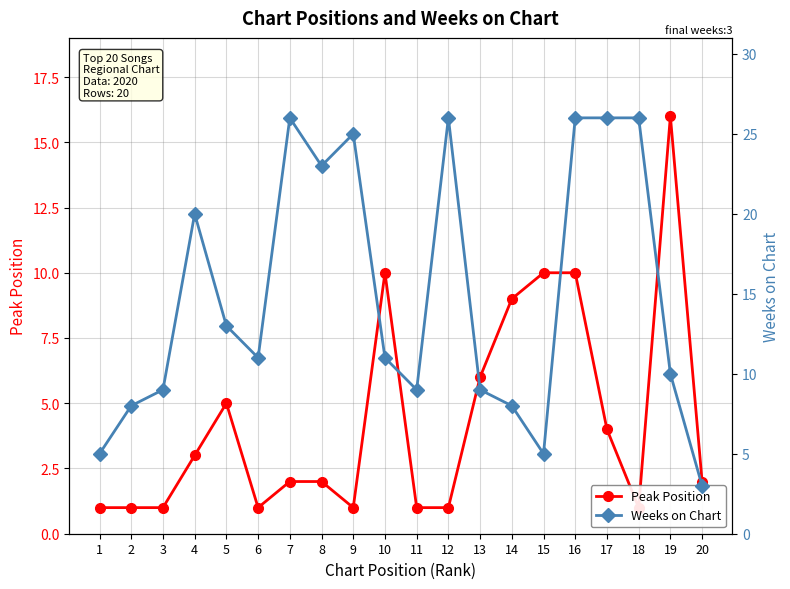

Is the value of Weeks on Chart at 5 greater than the value of Peak Position at 15?

Yes